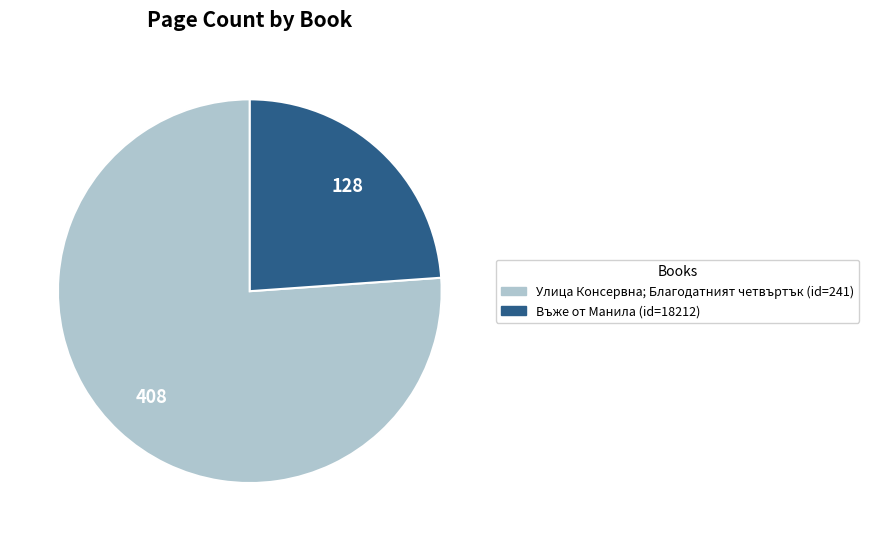

The Улица Консервна; Благодатният четвъртък (id=241) slice represents 63% of the pie. True or false?

False